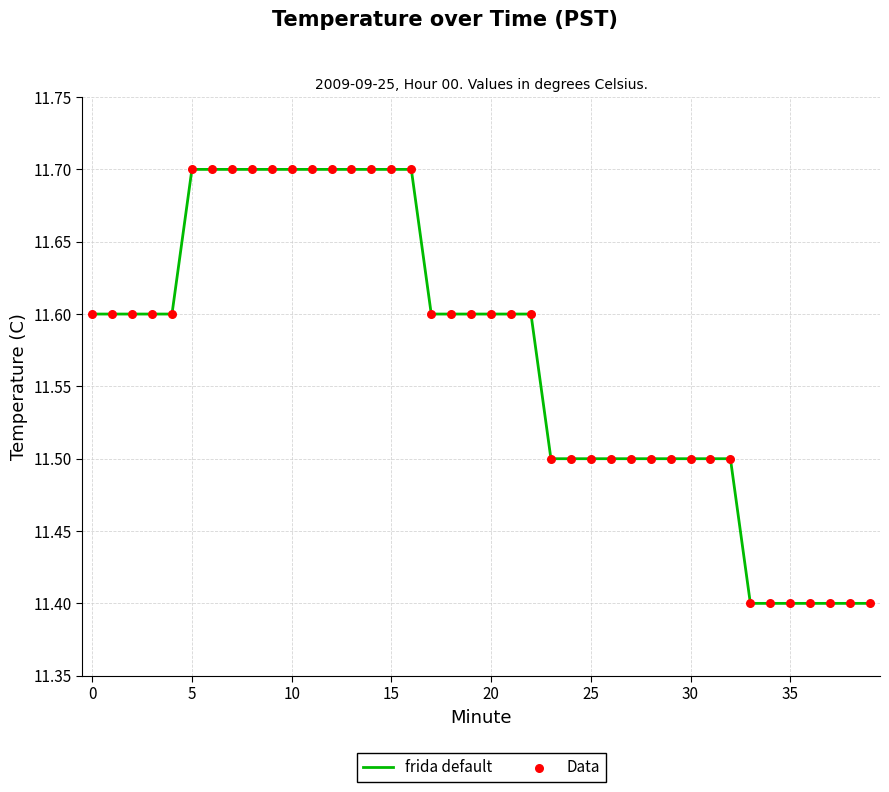

What is the smallest value displayed?

11.4